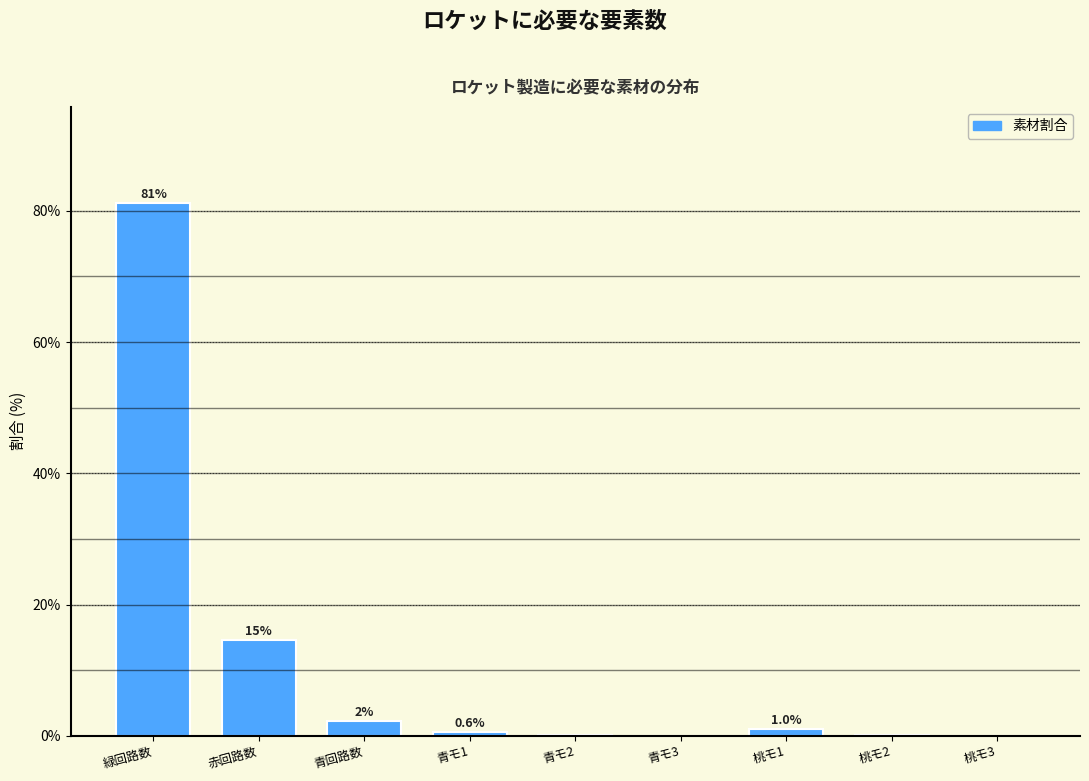

Which has a higher value, 赤回路数 or 桃モ1?

赤回路数